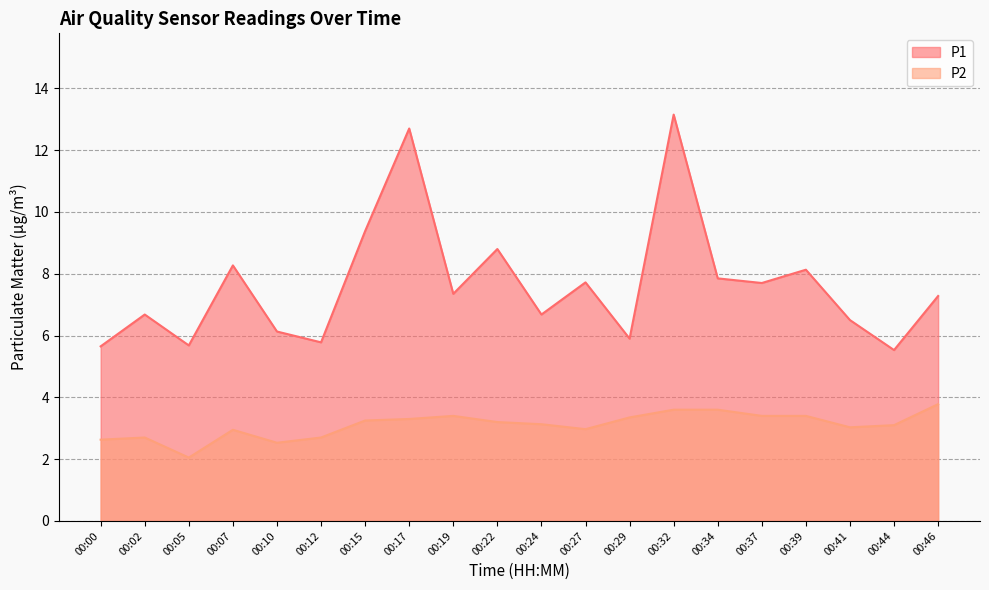

How many series are shown in this chart?

2